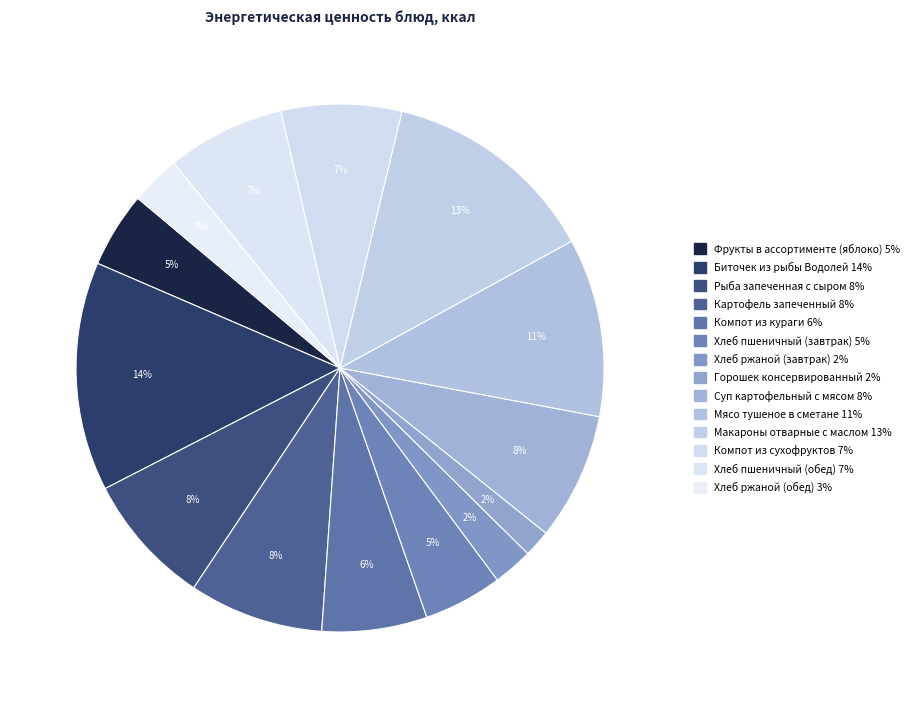

Which category has the biggest portion of the pie?

Биточек из рыбы Водолей